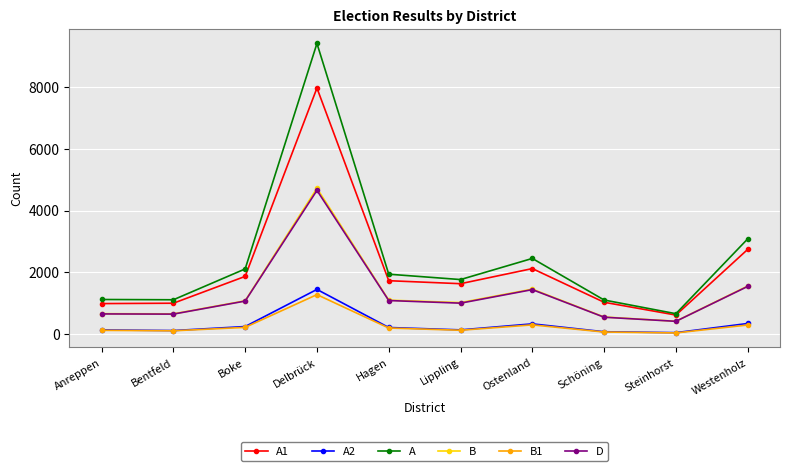

In D, how many points are lower than both neighbors (excluding endpoints)?

3